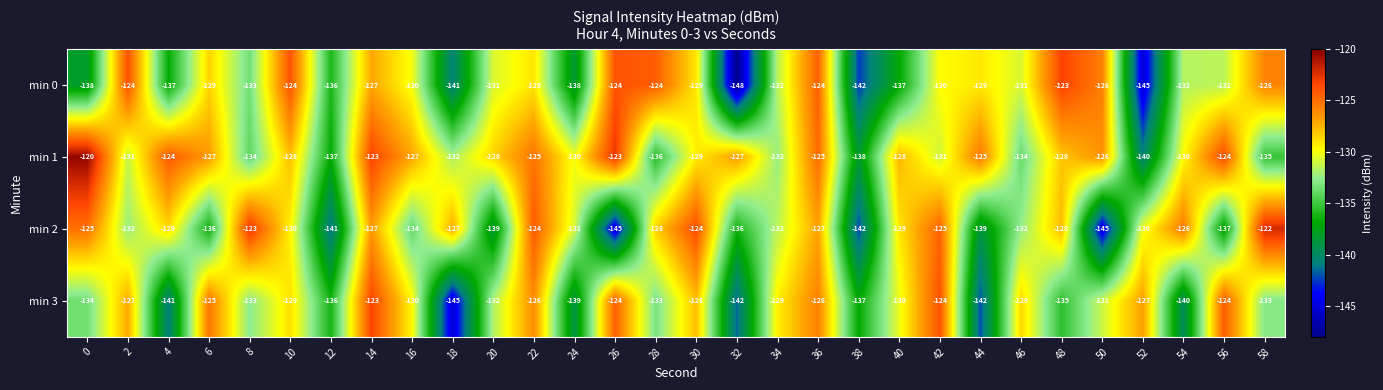

The value of min 2 at 28 is -128. True or false?

True